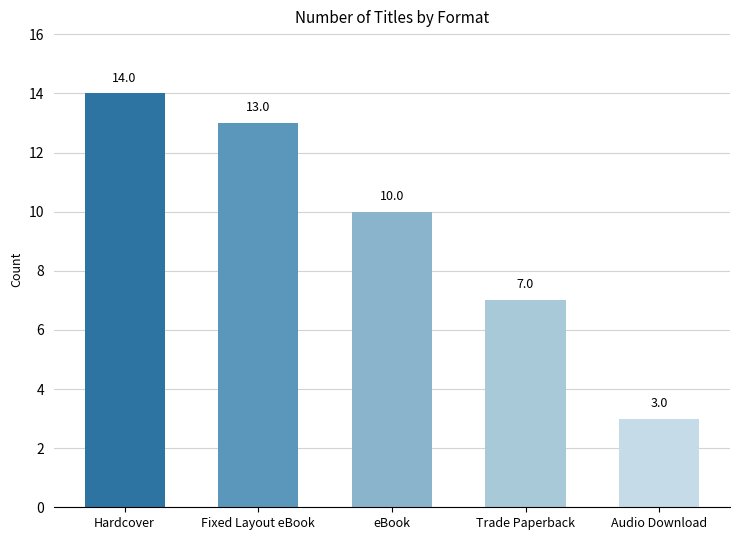

What is the change in value from Trade Paperback to Audio Download?

-4